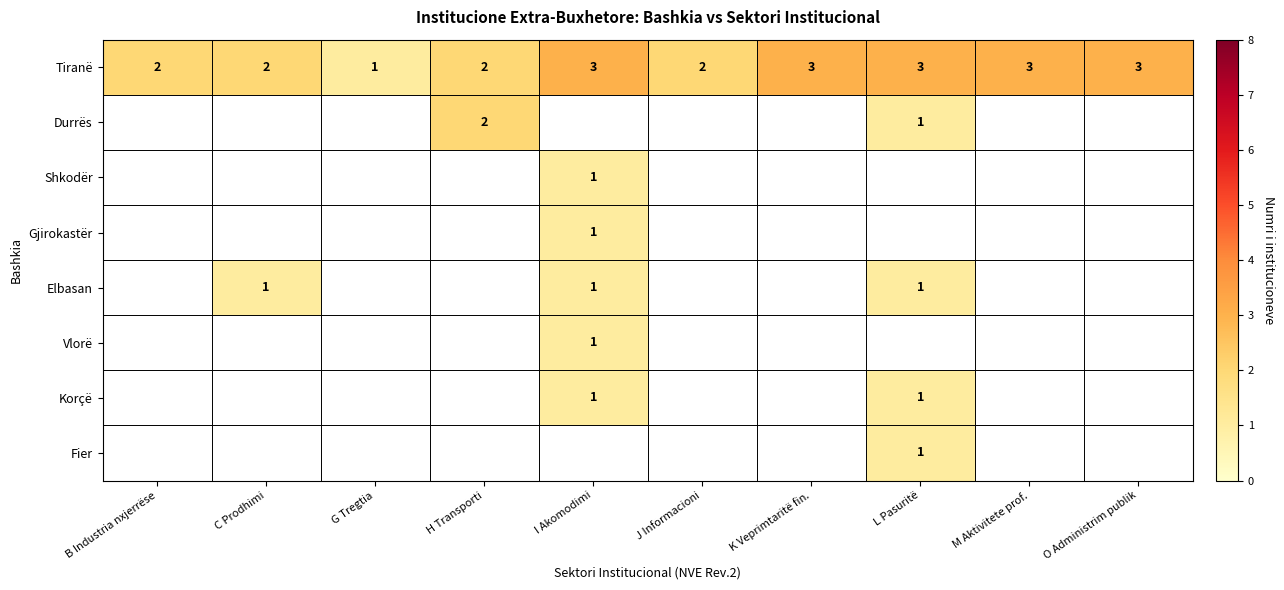

How many Tiranë values are between 2 and 3?

9